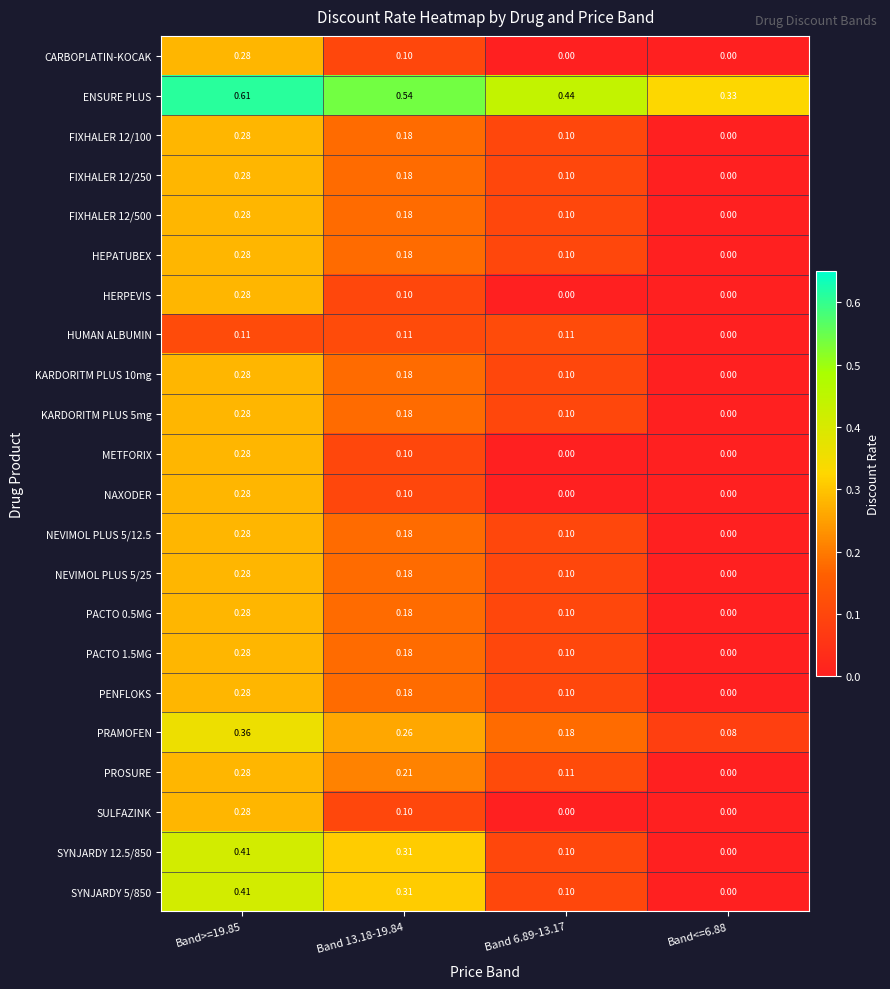

Is the value of FIXHALER 12/100 at Band>=19.85 greater than the value of NEVIMOL PLUS 5/25 at Band<=6.88?

Yes